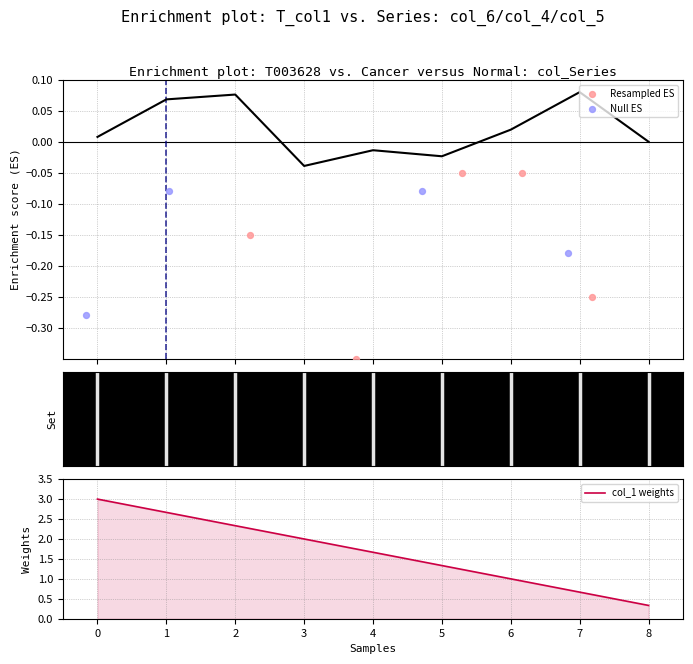

Is it true that col_1 weights equals 3.0 at 0?

True